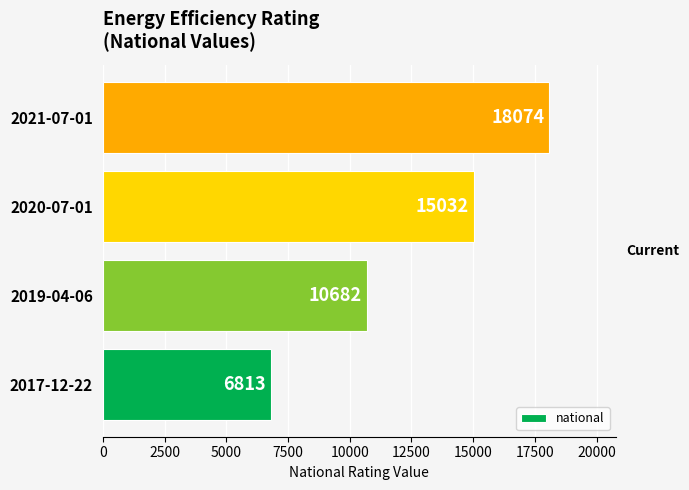

Count the number of categories in the chart.

4